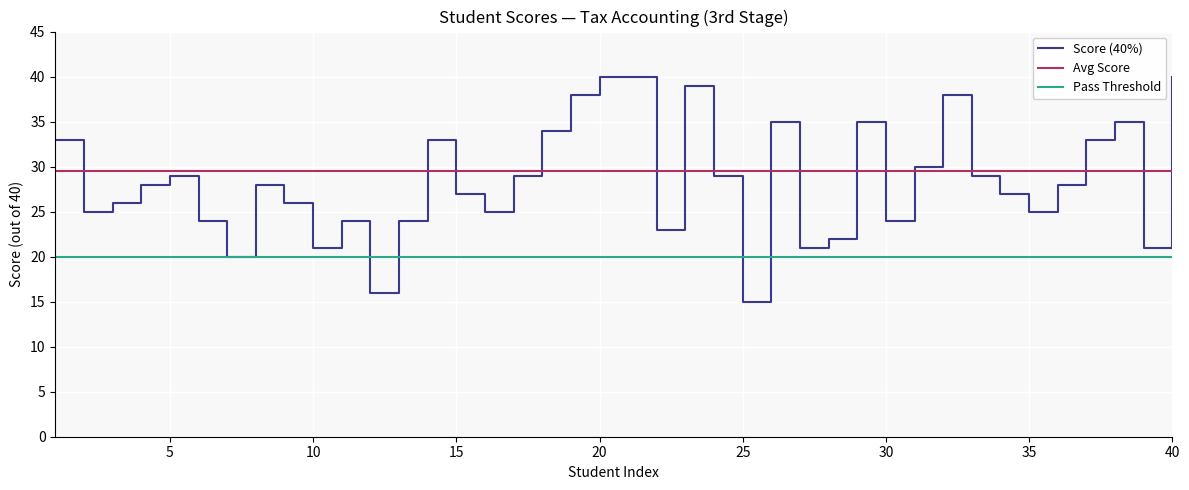

Which series has the widest spread of values?

Score (40%)